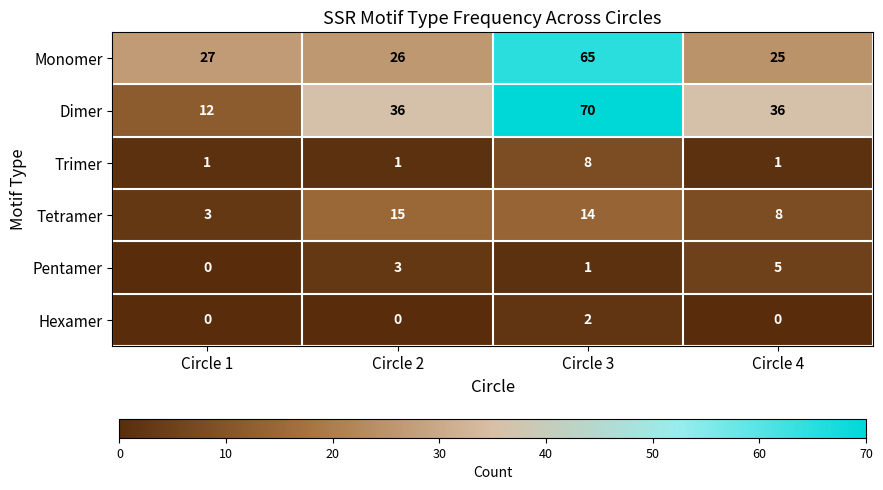

At how many categories does at least one series exceed 47?

1